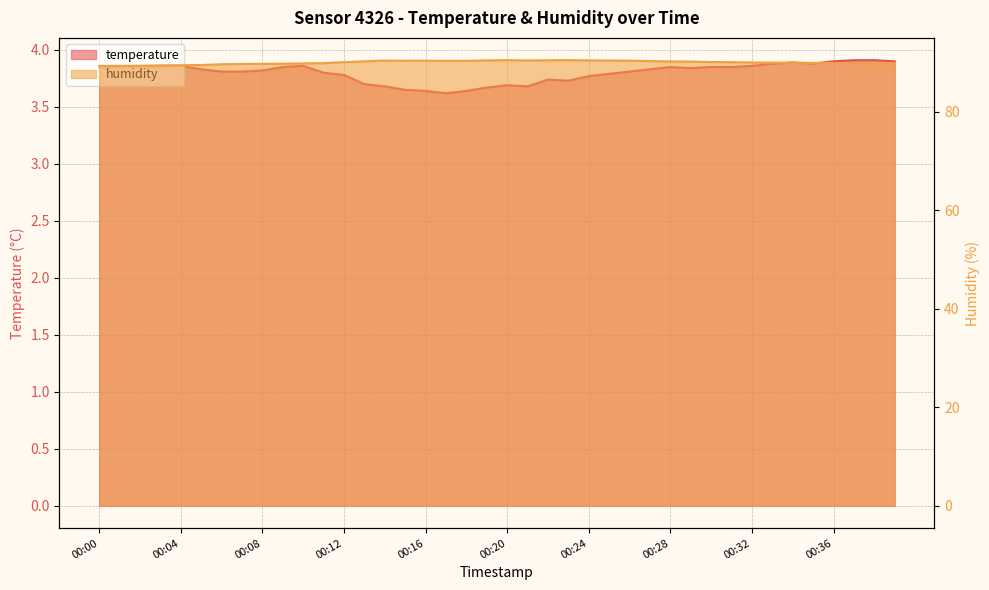

Is it true that humidity equals 90.2 at 00:28?

True